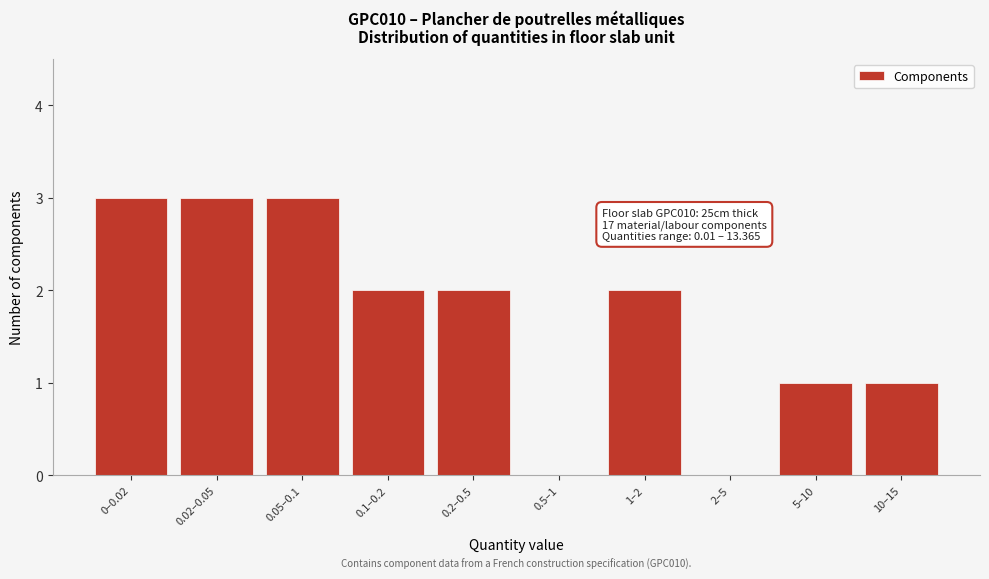

Reading right to left, list all the values displayed in this chart.

10–15=1	5–10=1	2–5=0	1–2=2	0.5–1=0	0.2–0.5=2	0.1–0.2=2	0.05–0.1=3	0.02–0.05=3	0–0.02=3